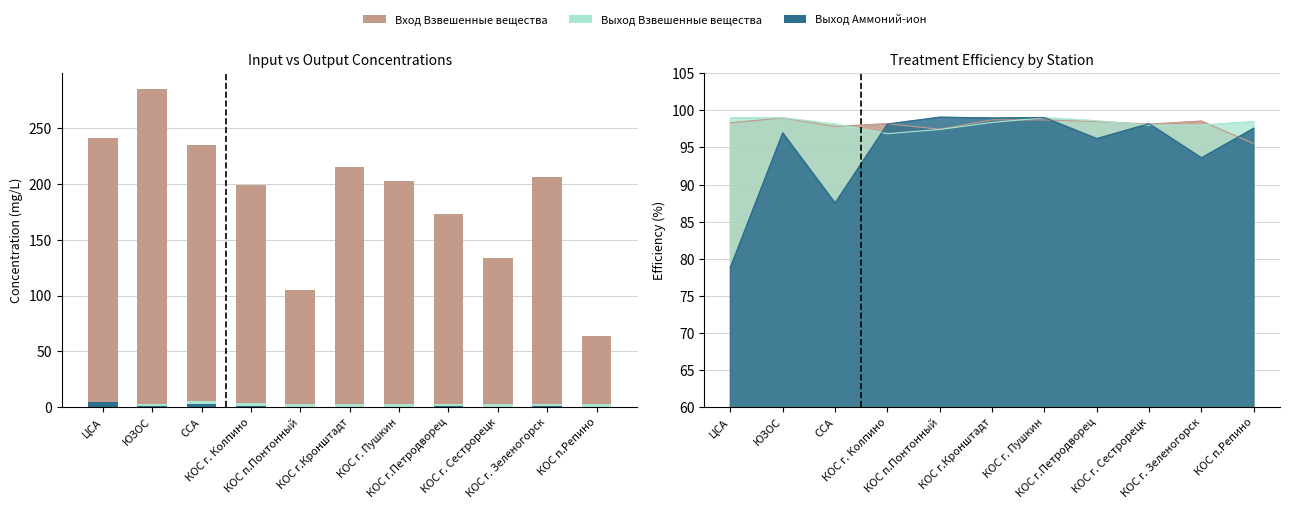

Which has a higher value, КОС г.Петродворец or ЮЗОС?

ЮЗОС